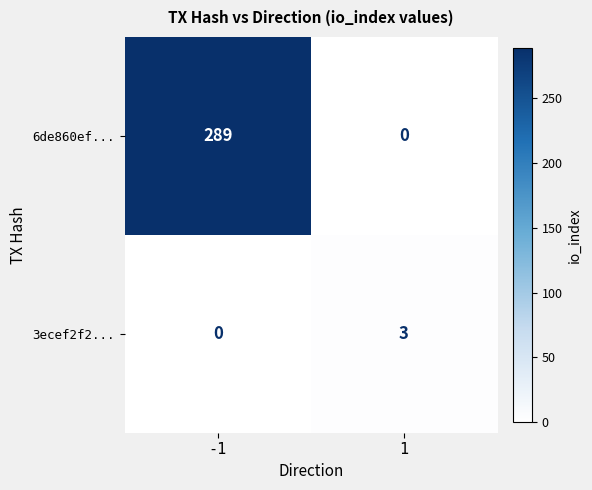

Reading right to left, list all the values displayed in this chart.

6de860ef...: 0	289
3ecef2f2...: 3	0